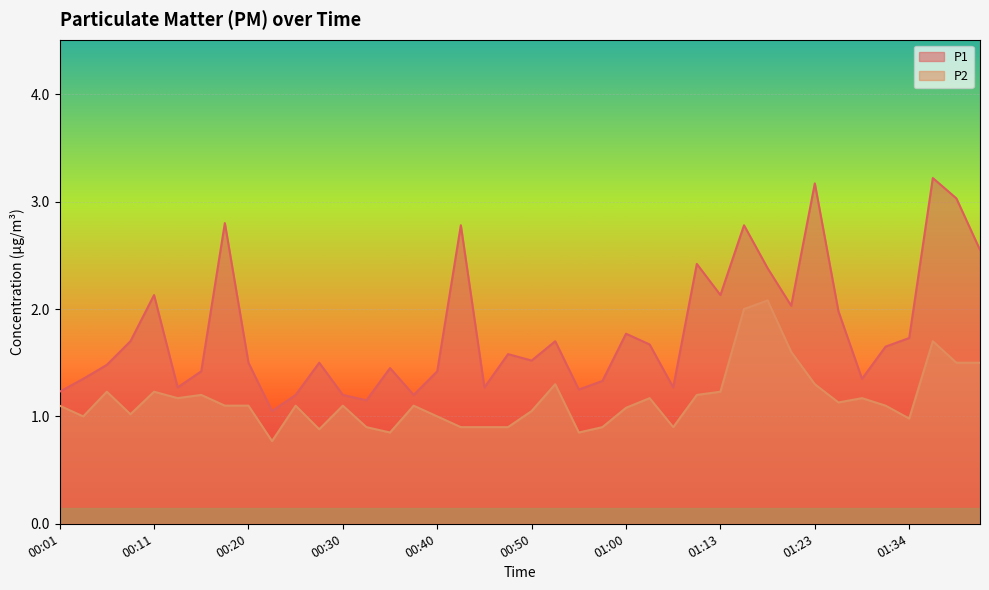

What is the value of the P1 point at the 3rd from the left?

1.5